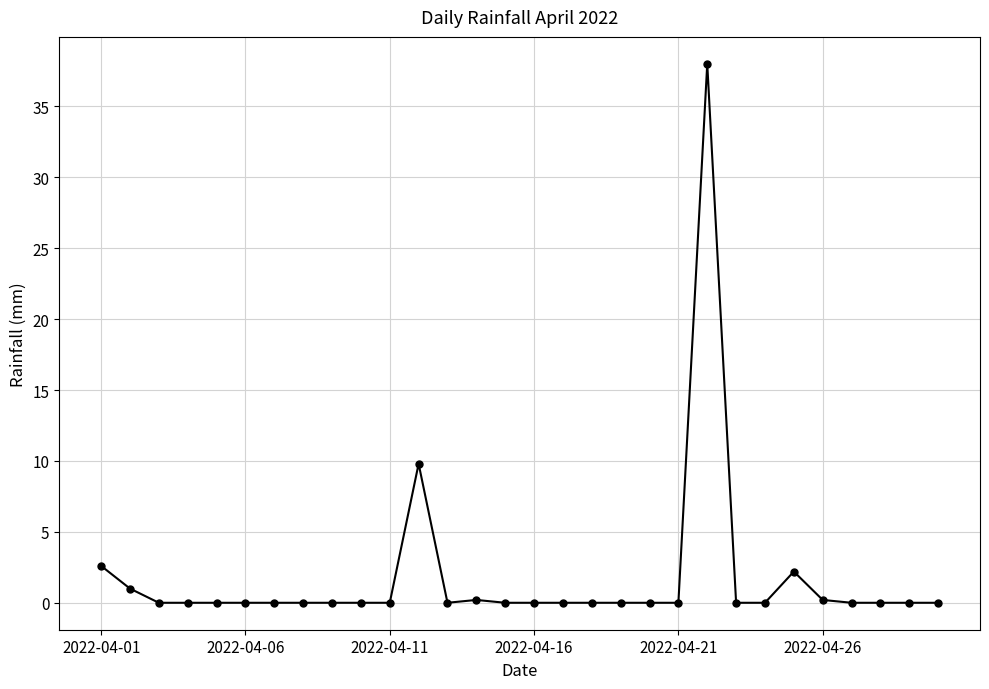

True or false: the data has more than 1 interior local peaks.

True